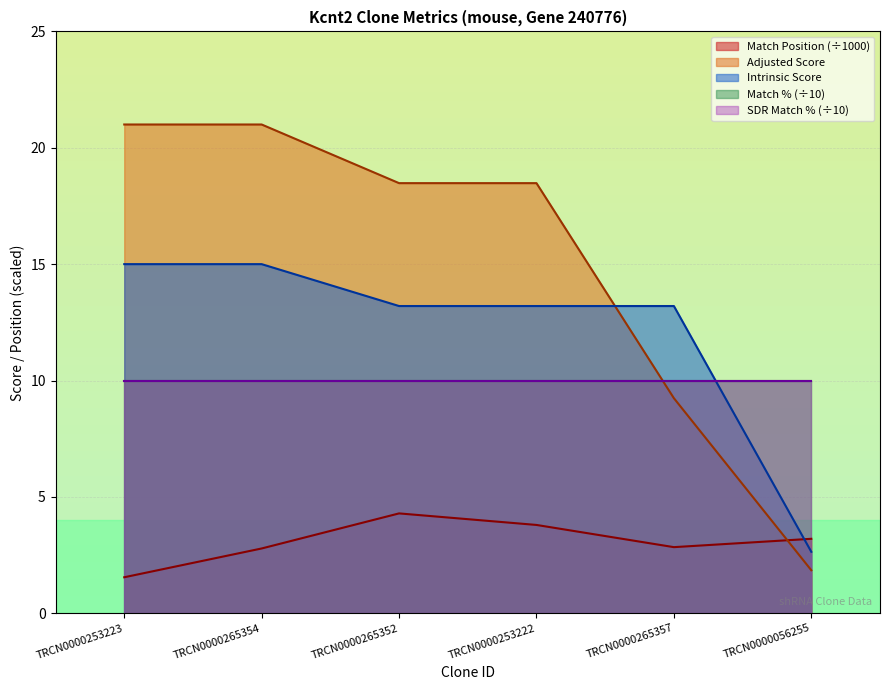

Rank the categories by Match Position value from lowest to highest.

TRCN0000253223, TRCN0000265354, TRCN0000265357, TRCN0000056255, TRCN0000253222, TRCN0000265352